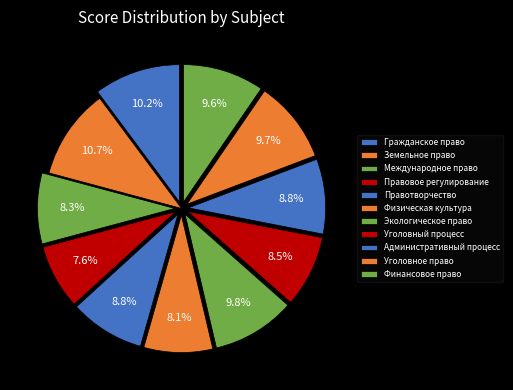

How many slices are in this pie chart?

11